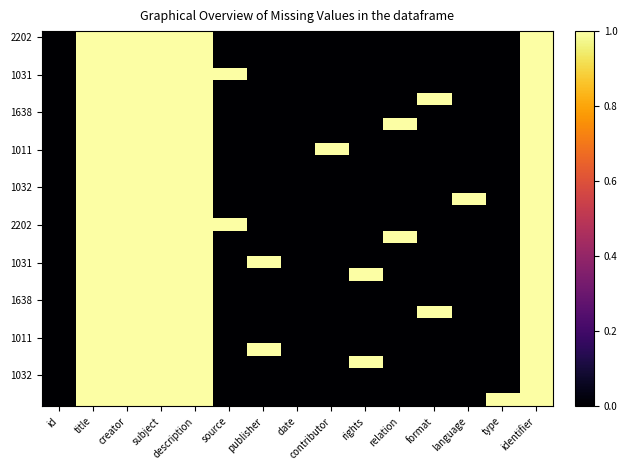

Between rights and id, which is larger?

rights